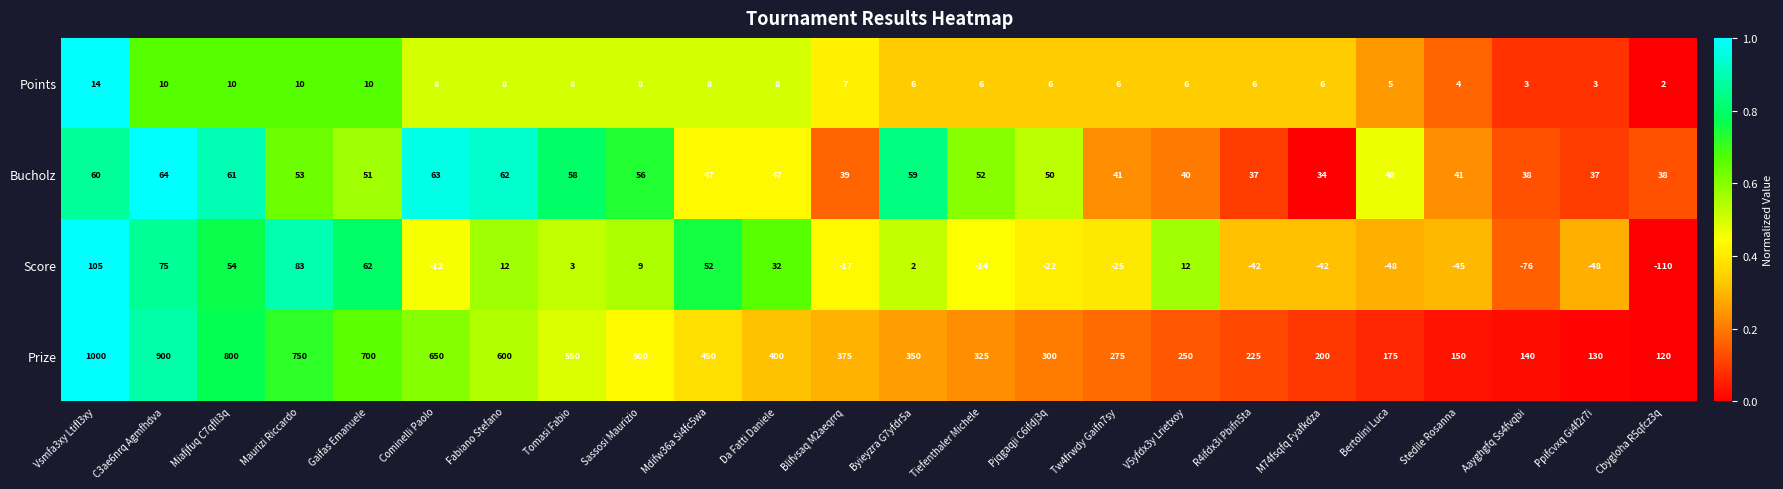

Which series has the largest total across all categories?

Prize